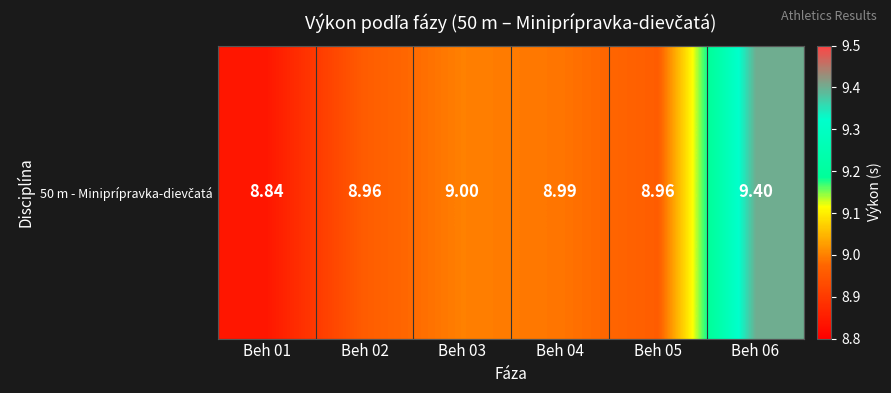

Reading right to left, transcribe all the data shown in this chart.

9.4	9.0	9.0	9.0	9.0	8.8